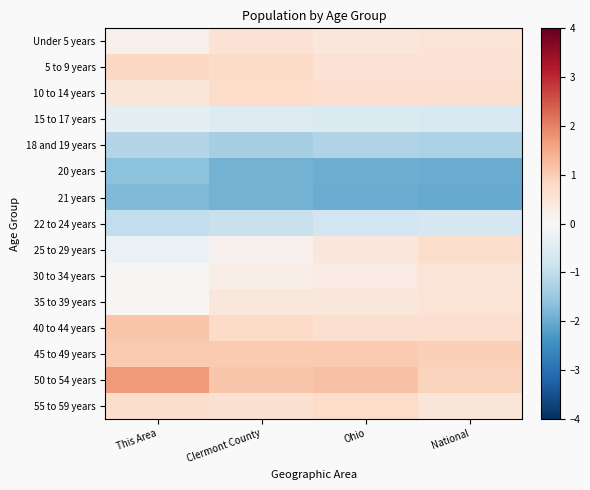

Reading left to right, transcribe all the data shown in this chart.

Under 5 years: This Area=0.2	Clermont County=0.6	Ohio=0.5	National=0.6
5 to 9 years: This Area=0.8	Clermont County=0.8	Ohio=0.6	National=0.6
10 to 14 years: This Area=0.5	Clermont County=0.7	Ohio=0.7	National=0.6
15 to 17 years: This Area=-0.4	Clermont County=-0.5	Ohio=-0.6	National=-0.6
18 and 19 years: This Area=-1.2	Clermont County=-1.3	Ohio=-1.2	National=-1.3
20 years: This Area=-1.7	Clermont County=-1.9	Ohio=-2.0	National=-2.0
21 years: This Area=-1.8	Clermont County=-1.9	Ohio=-2.0	National=-2.0
22 to 24 years: This Area=-1.0	Clermont County=-0.9	Ohio=-0.8	National=-0.7
25 to 29 years: This Area=-0.2	Clermont County=0.2	Ohio=0.4	National=0.7
30 to 34 years: This Area=0.0	Clermont County=0.3	Ohio=0.3	National=0.5
35 to 39 years: This Area=0.1	Clermont County=0.4	Ohio=0.4	National=0.6
40 to 44 years: This Area=1.1	Clermont County=0.8	Ohio=0.6	National=0.7
45 to 49 years: This Area=1.0	Clermont County=1.1	Ohio=1.0	National=1.0
50 to 54 years: This Area=1.7	Clermont County=1.1	Ohio=1.2	National=0.9
55 to 59 years: This Area=0.7	Clermont County=0.6	Ohio=0.7	National=0.5